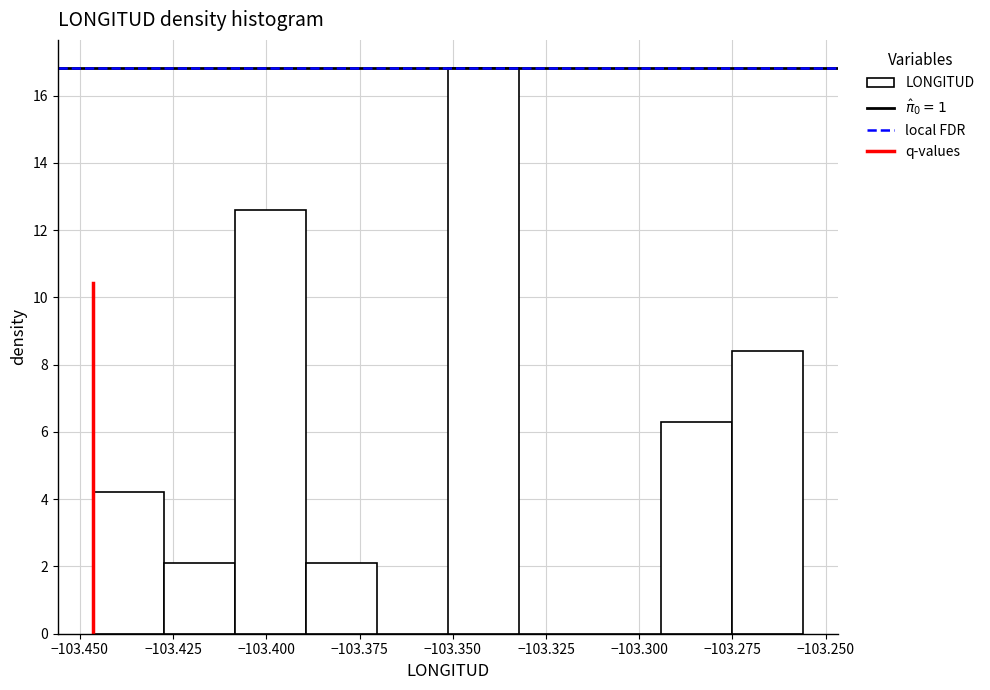

Read against the x-axis, roughly where is the centre of the tallest bar?

-103.340